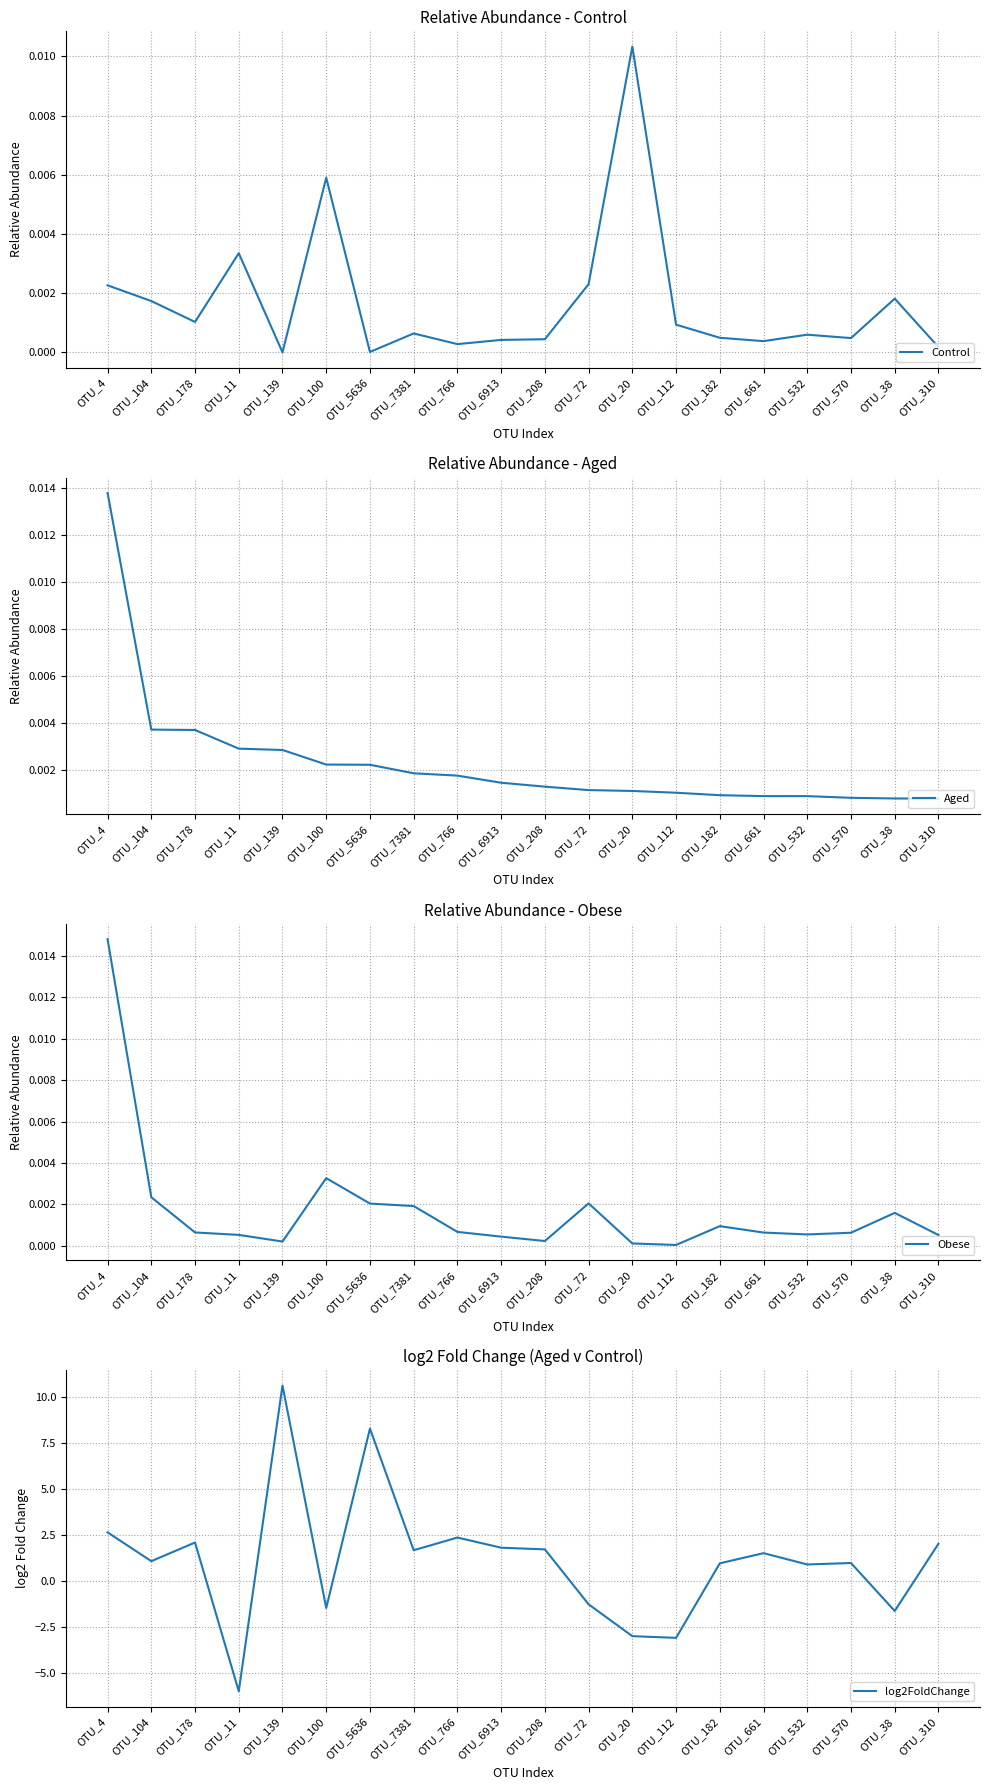

What is the total value across all series at OTU_182?

1.0